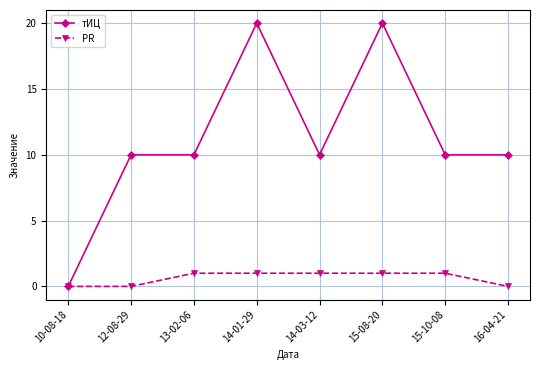

Reading right to left, extract all data points from this chart.

тИЦ: 10	10	20	10	20	10	10	0
PR: 0	1	1	1	1	1	0	0